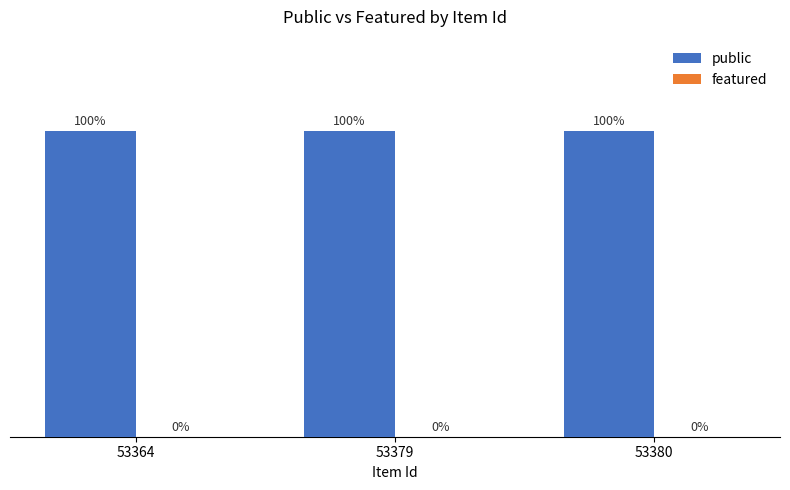

At which category is the sum across all series the highest?

53364